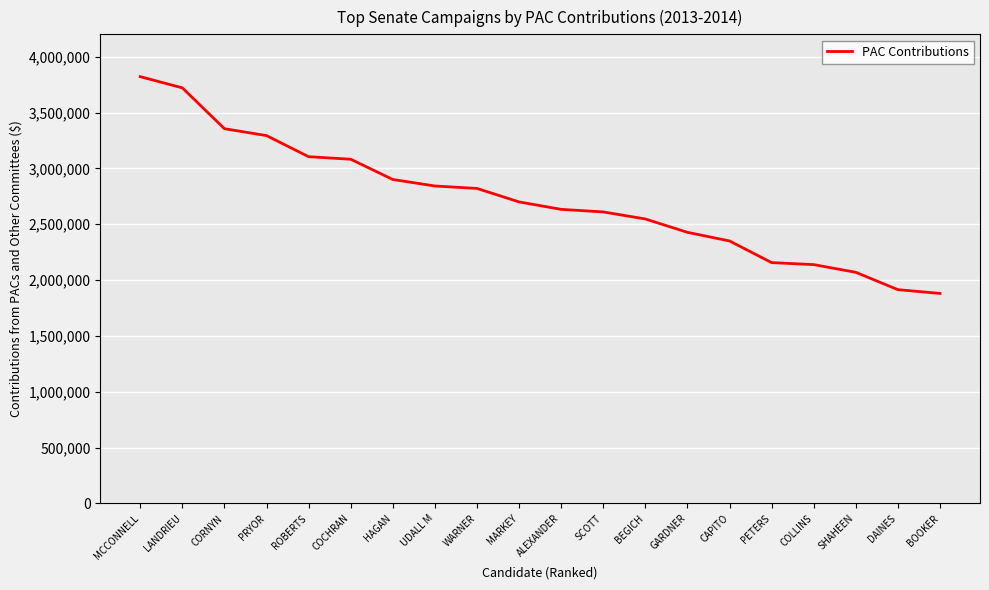

What is the difference between the maximum and second lowest values?

1907150